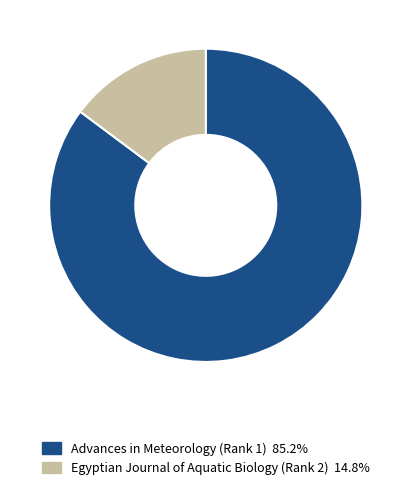

Rank the categories by value from highest to lowest.

Advances in Meteorology (Rank 1), Egyptian Journal of Aquatic Biology (Rank 2)